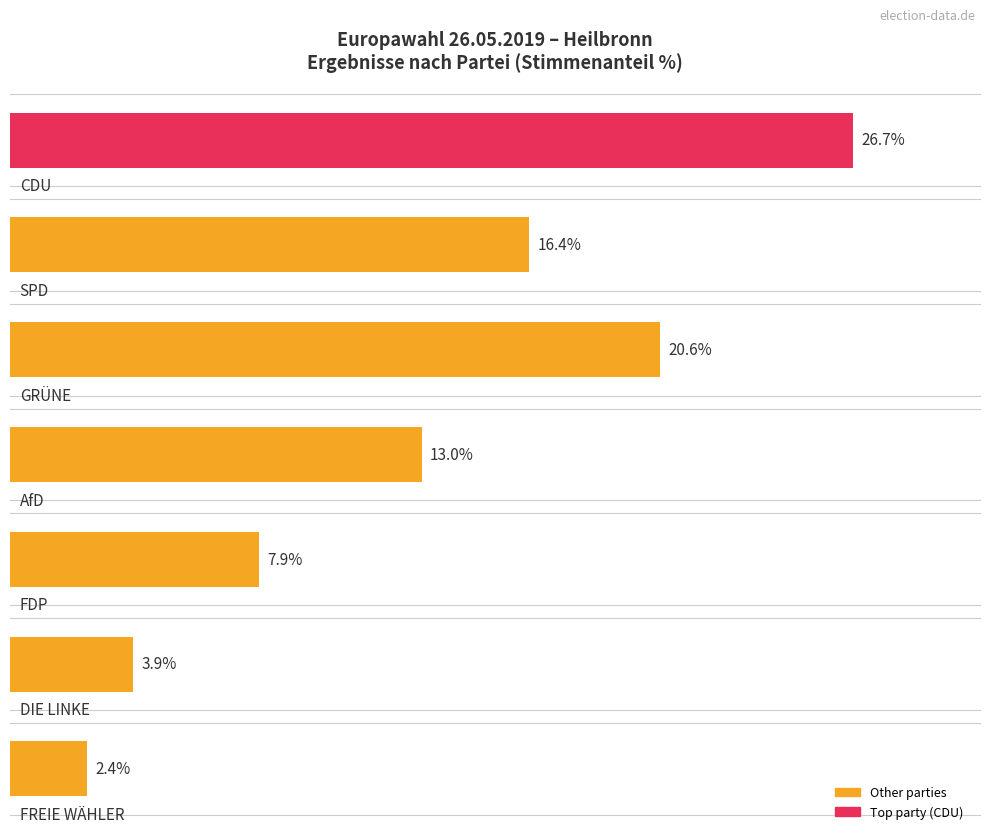

The value of CDU at 3 is 3829. True or false?

False